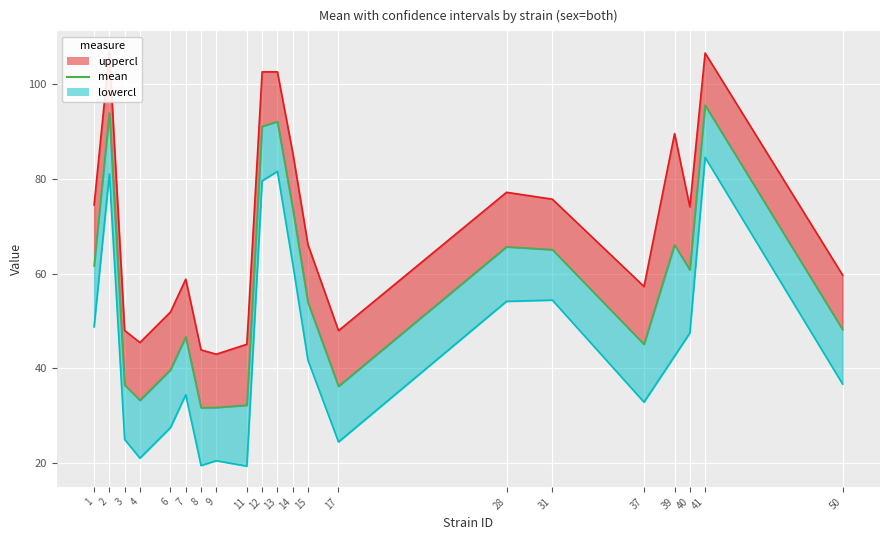

Reading left to right, what are all the values shown in this chart?

uppercl_line: 74.4	106.7	48.0	45.5	51.9	58.8	43.9	43.0	45.1	102.5	102.5	85.6	66.1	48.0	77.1	75.7	57.3	89.5	74.1	106.5	59.7
mean: 61.6	93.8	36.5	33.3	39.7	46.6	31.7	31.8	32.2	91.0	92.0	73.8	53.9	36.2	65.6	65.0	45.1	66.0	60.8	95.5	48.2
lowercl_line: 48.8	81.0	25.0	21.1	27.5	34.5	19.5	20.6	19.4	79.5	81.5	62.1	41.7	24.5	54.1	54.4	32.9	42.6	47.5	84.5	36.7